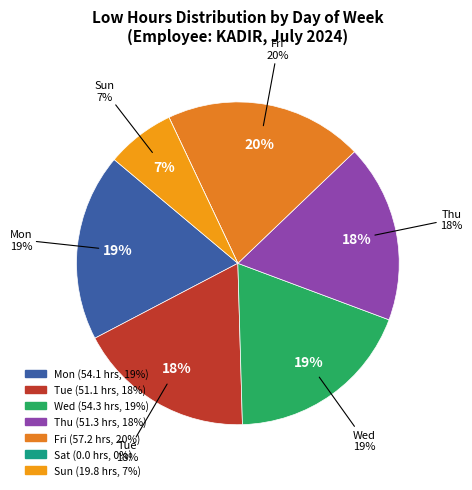

What is the smallest slice in the pie chart?

Sat